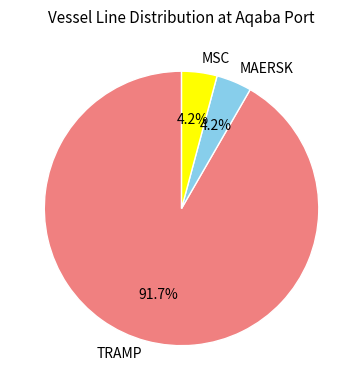

Which slice is the largest?

TRAMP